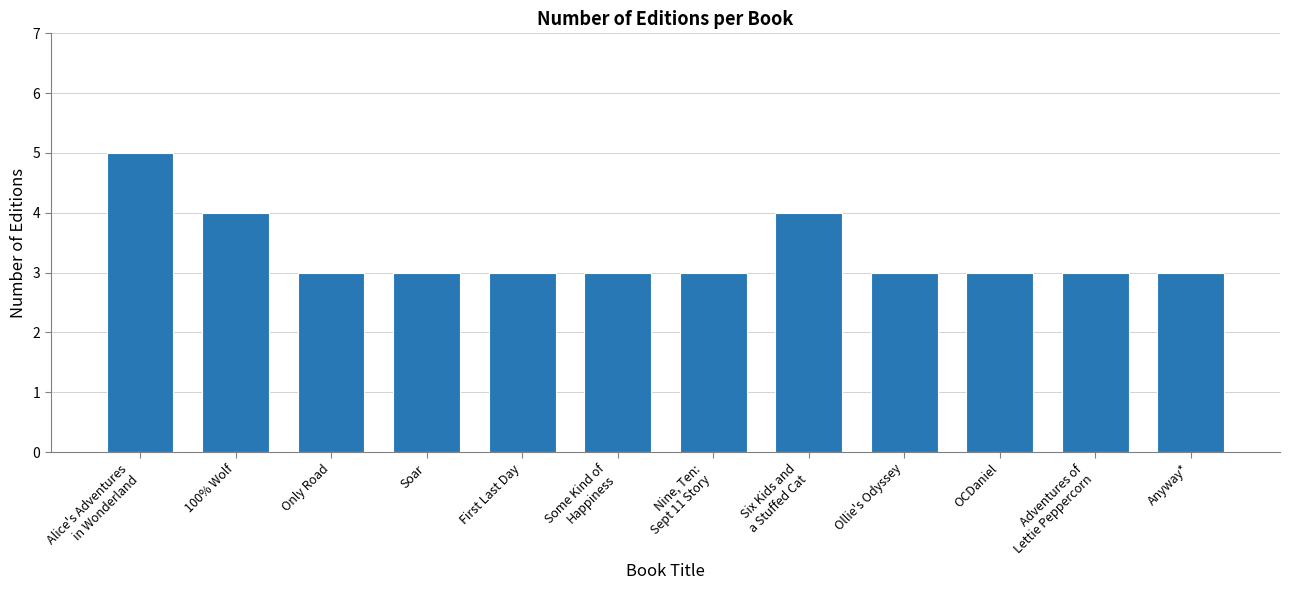

Reading right to left, extract all data points from this chart.

Anyway*=3	Adventures of
Lettie Peppercorn=3	OCDaniel=3	Ollie's Odyssey=3	Six Kids and
a Stuffed Cat=4	Nine, Ten:
Sept 11 Story=3	Some Kind of
Happiness=3	First Last Day=3	Soar=3	Only Road=3	100% Wolf=4	Alice's Adventures
in Wonderland=5